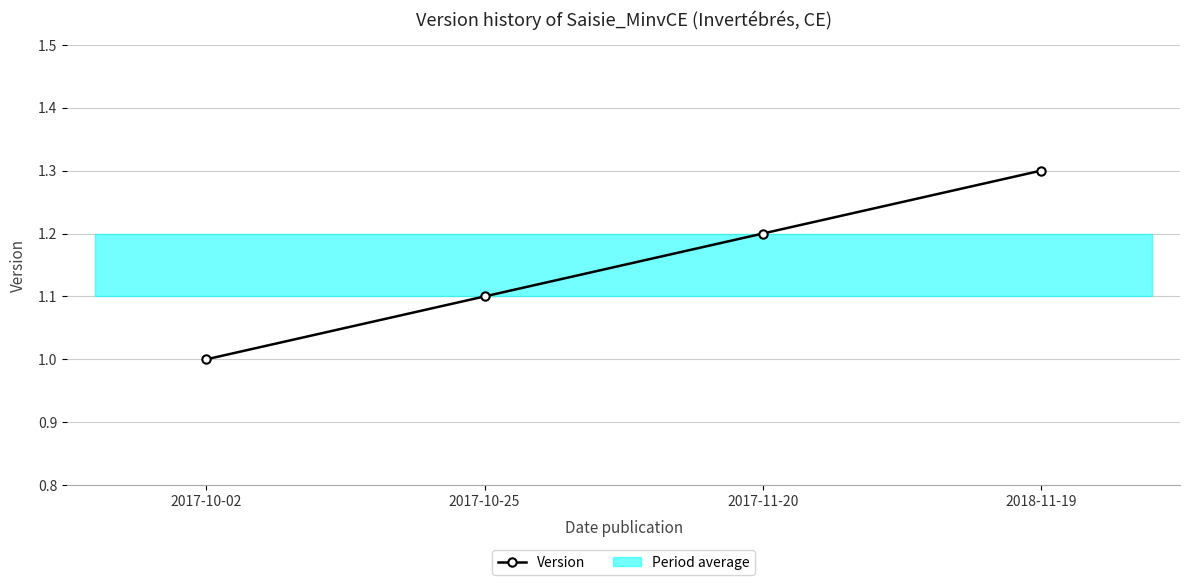

Does the chart have visible grid lines?

Yes